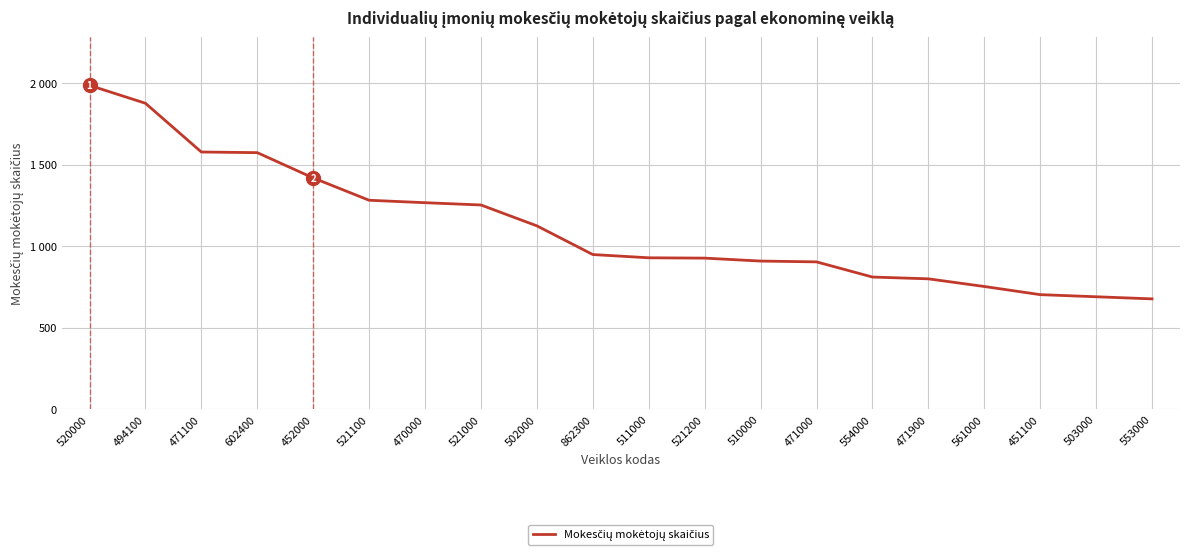

Where is the data nearest to the value 1331?

521100